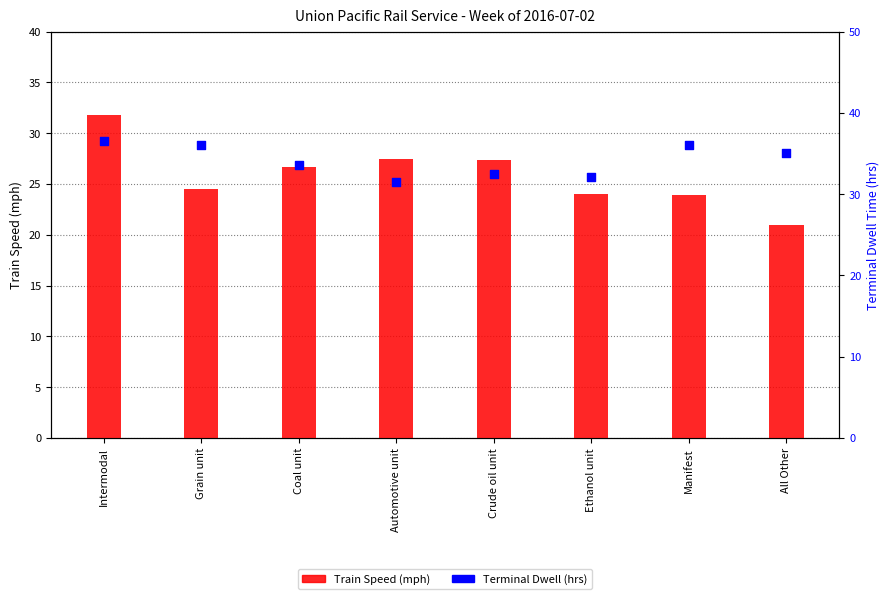

What is the total value across all series at Ethanol unit?

56.1